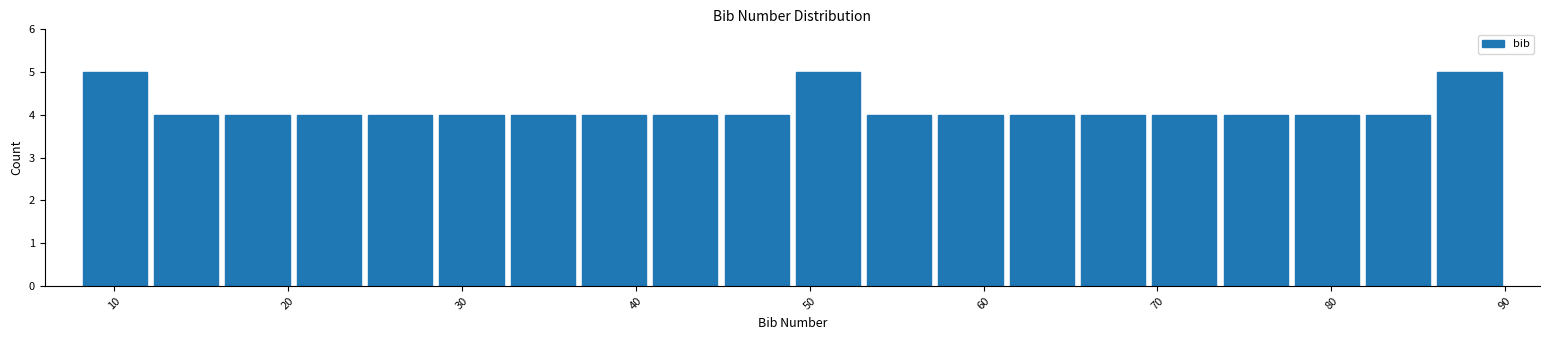

Reading left to right, transcribe this chart: for each bar, give the range it covers on the x-axis and its height. Neither the bar edges nor the heights are printed on the chart, so give them approximately, as read against the axes.

8.0 to 12.1: 5
12.1 to 16.2: 4
16.2 to 20.3: 4
20.3 to 24.4: 4
24.4 to 28.5: 4
28.5 to 32.6: 4
32.6 to 36.7: 4
36.7 to 40.8: 4
40.8 to 44.9: 4
44.9 to 49.0: 4
49.0 to 53.1: 5
53.1 to 57.2: 4
57.2 to 61.3: 4
61.3 to 65.4: 4
65.4 to 69.5: 4
69.5 to 73.6: 4
73.6 to 77.7: 4
77.7 to 81.8: 4
81.8 to 85.9: 4
85.9 to 90.0: 5